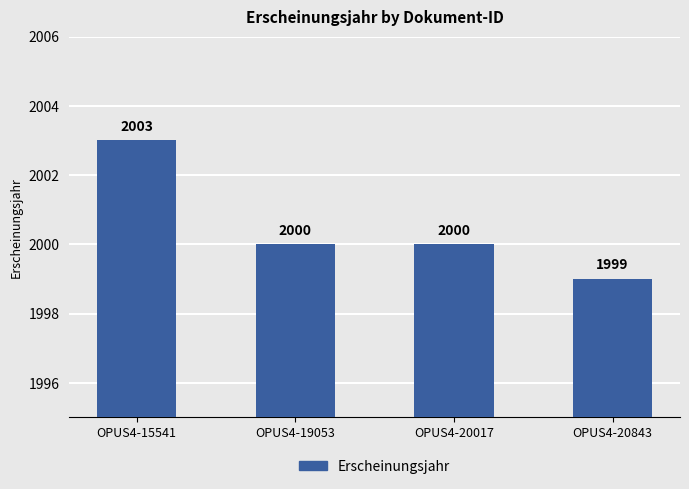

What is the ratio of the value at OPUS4-15541 to the value at OPUS4-20017?

1.0